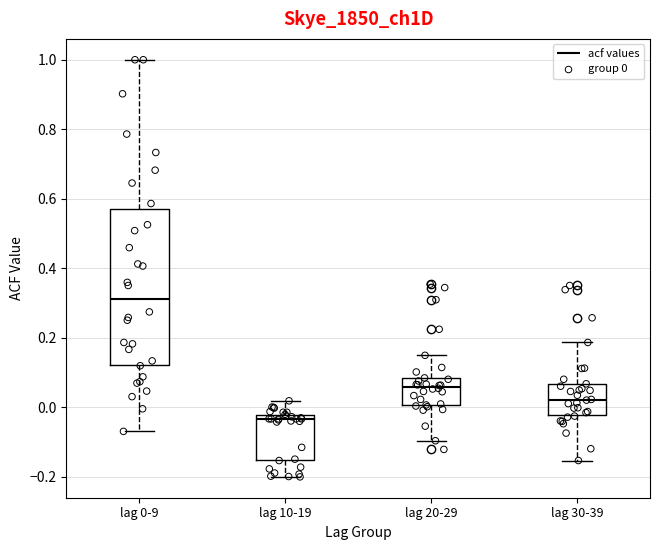

Reading left to right, read every box against the y-axis: the position of its median line, the range the box covers, and the ends of its whiskers. The values are not printed on the chart, so give them approximately, as read against the axis.

lag 0-9: median 0.32, box 0.12 to 0.58, whiskers -0.06 to 1.00
lag 10-19: median -0.04, box -0.16 to -0.02, whiskers -0.20 to 0.02
lag 20-29: median 0.06, box 0.00 to 0.08, whiskers -0.10 to 0.14
lag 30-39: median 0.02, box -0.02 to 0.06, whiskers -0.16 to 0.18